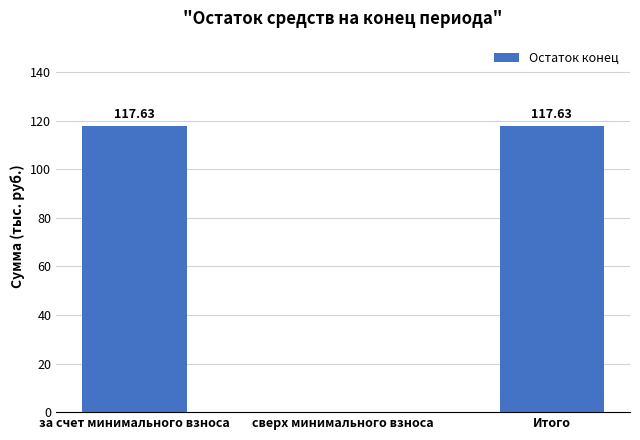

The value at за счет минимального взноса is 117.6. True or false?

True